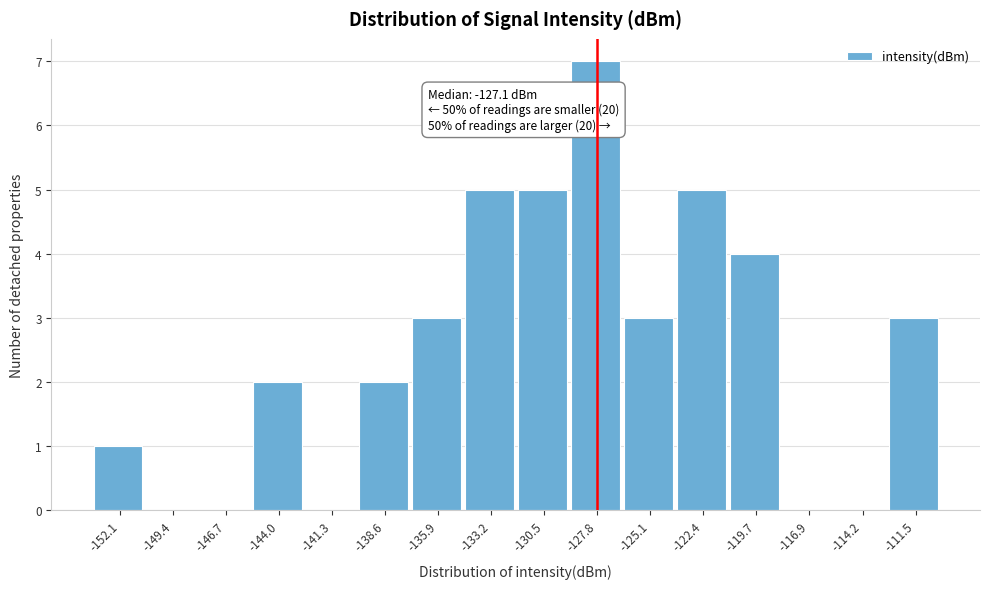

Reading left to right, transcribe all the data shown in this chart.

-152.1=1	-149.4=0	-146.7=0	-144.0=2	-141.3=0	-138.6=2	-135.9=3	-133.2=5	-130.5=5	-127.8=7	-125.1=3	-122.4=5	-119.7=4	-116.9=0	-114.2=0	-111.5=3